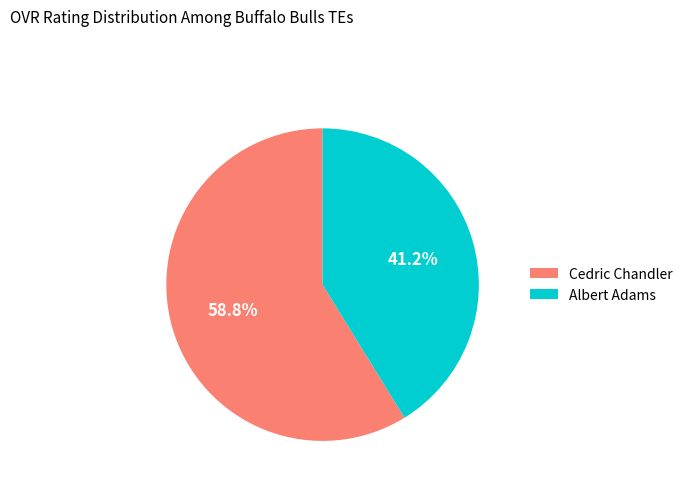

Which category accounts for the majority?

Cedric Chandler